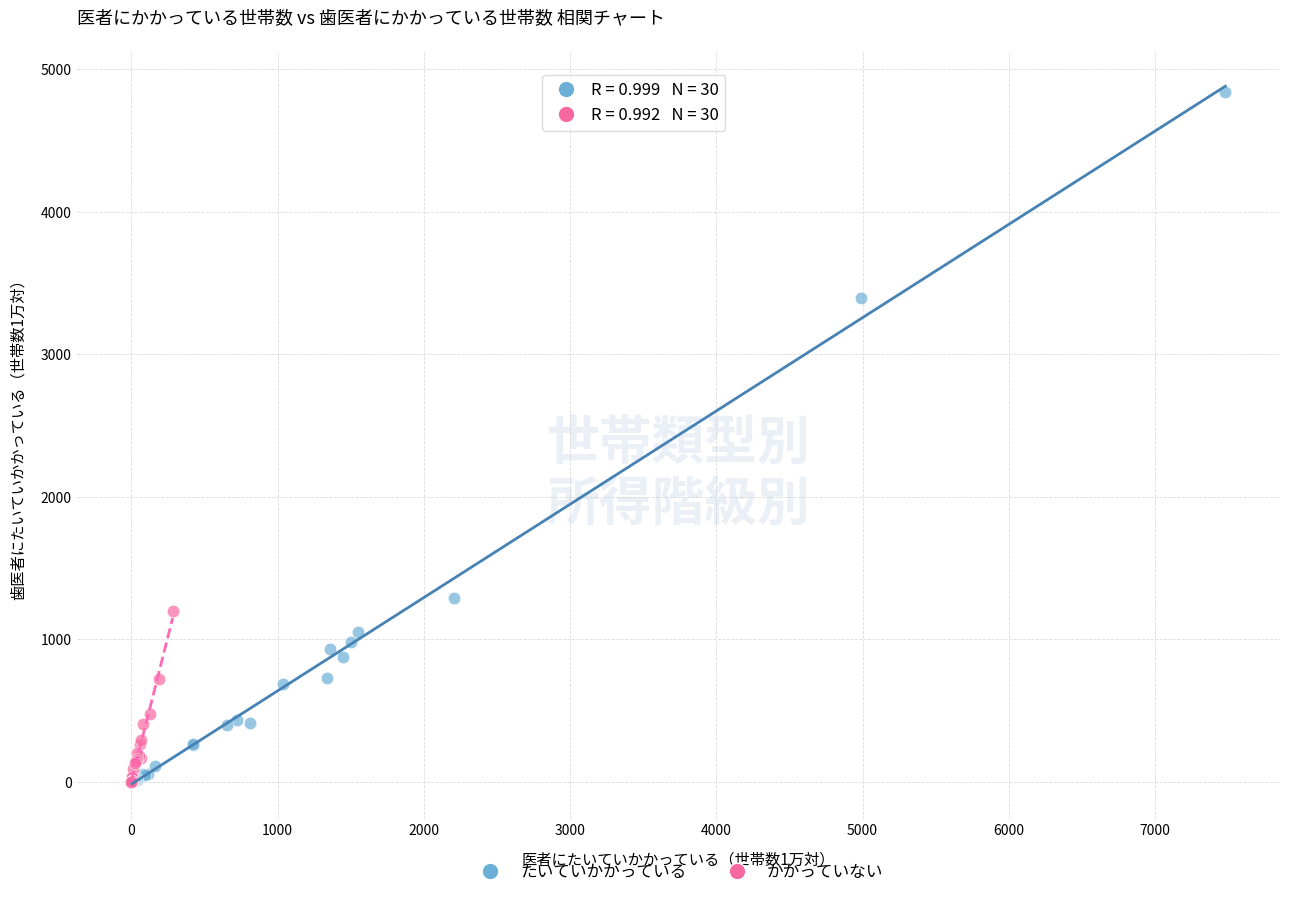

What are all the series names shown in the legend?

たいていかかっている, かかっていない